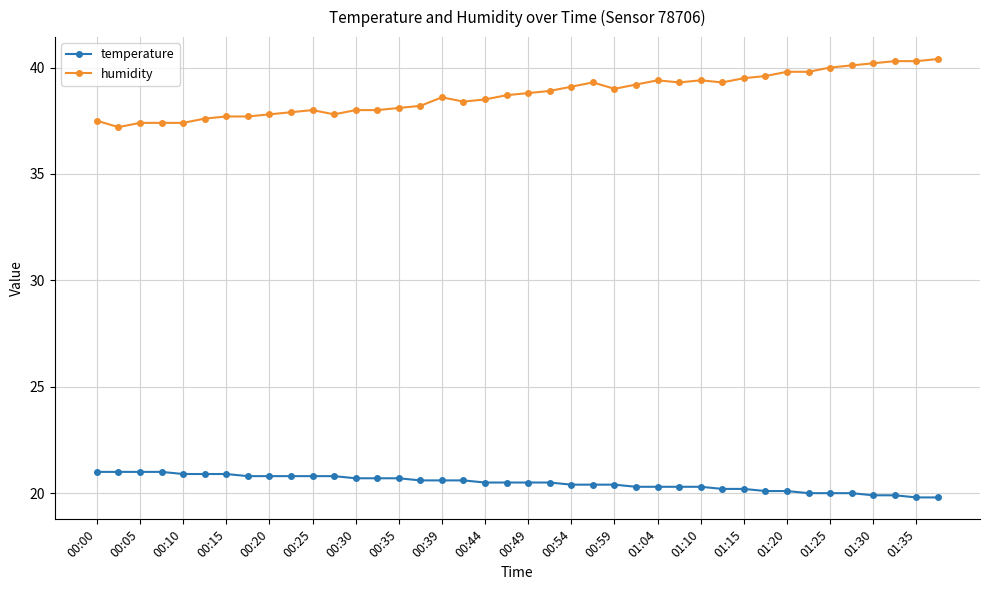

How many lines are shown in the chart?

2